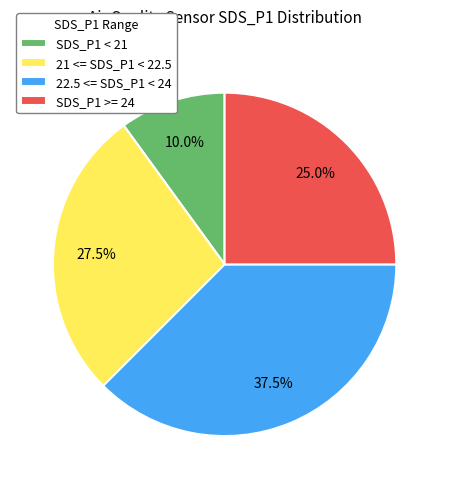

Which category has the biggest portion of the pie?

22.5 <= SDS_P1 < 24